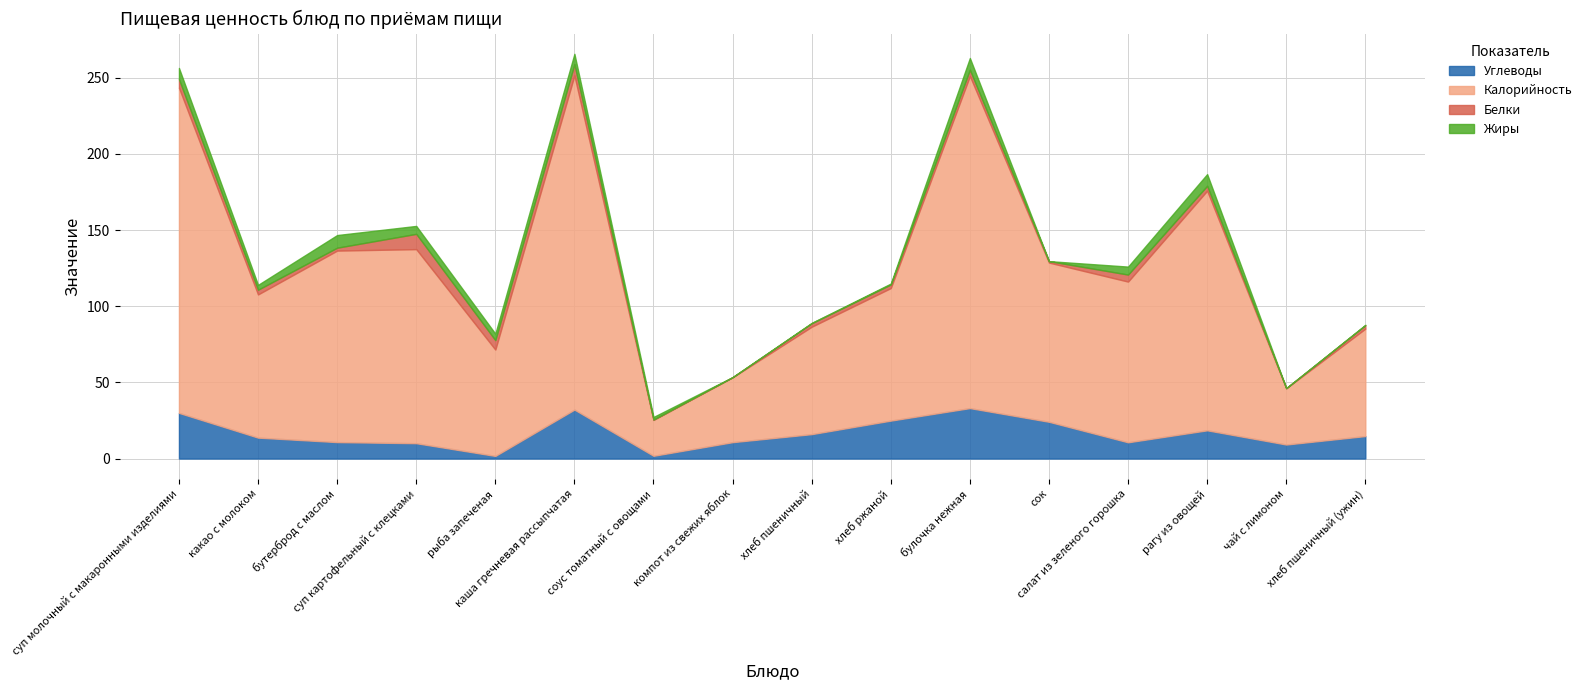

What is the average value of the Углеводы series?

16.4